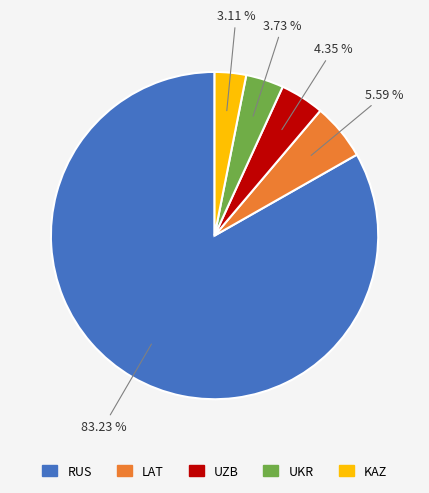

What is the ratio of the value at KAZ to the value at UKR?

0.8